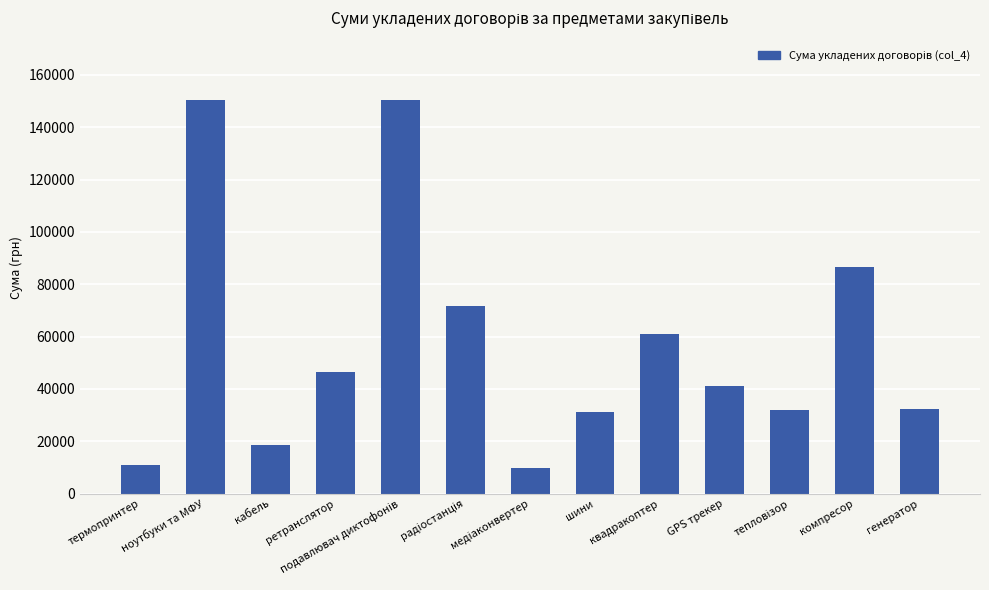

Between ноутбуки та МФУ and шини, which is larger?

ноутбуки та МФУ